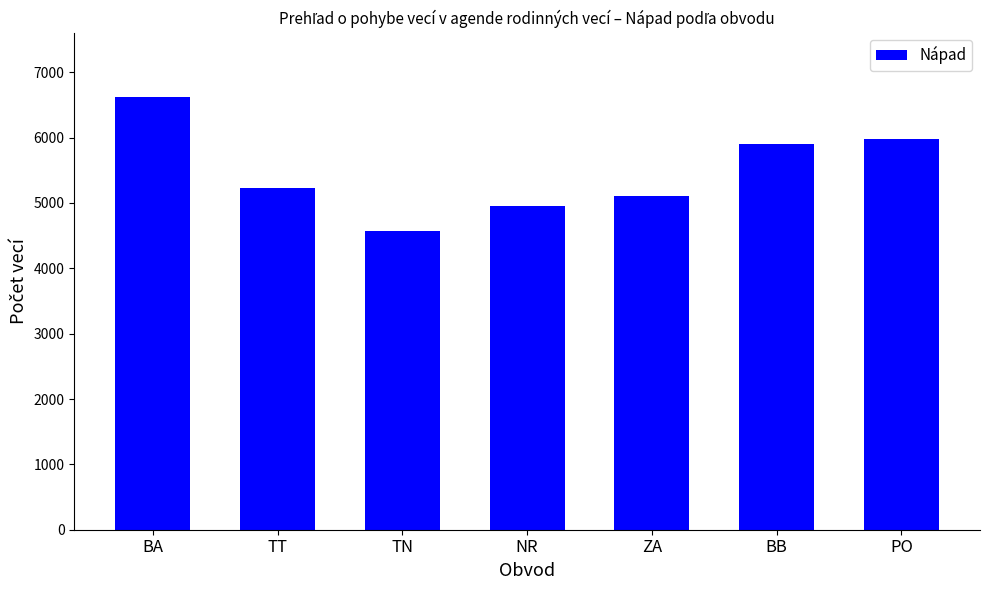

Where does the data first go above 5233?

BA